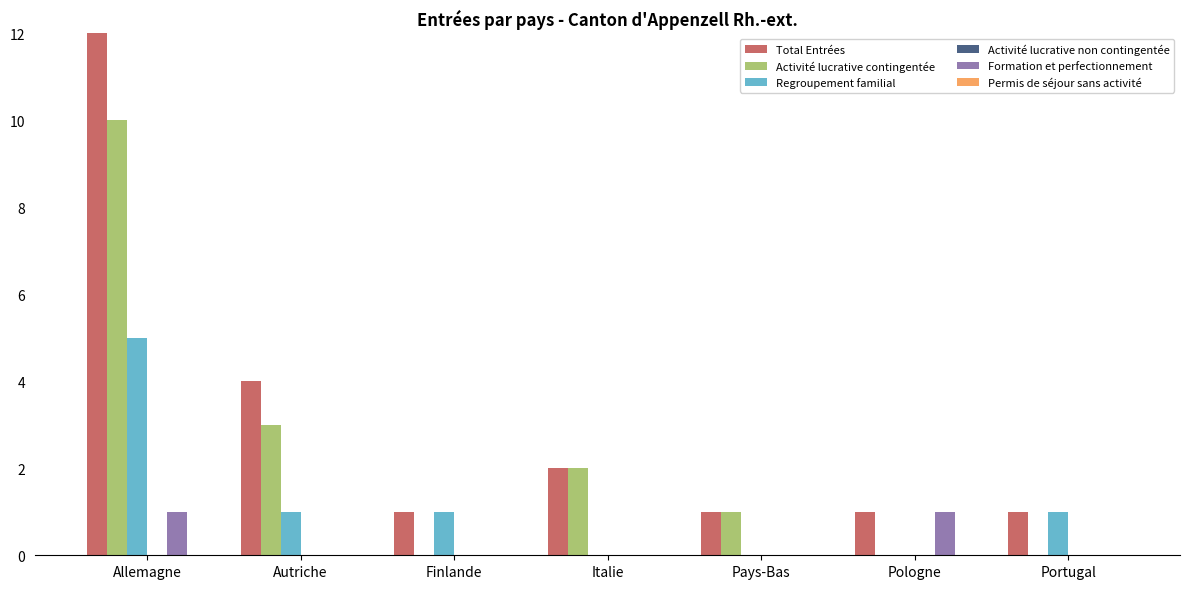

How many bars are there in total?

42